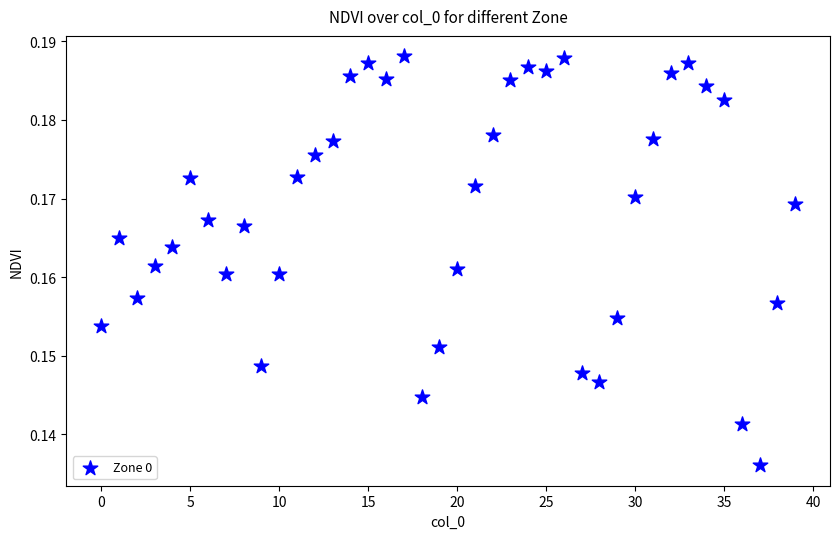

How many points are shown in the scatter plot?

40